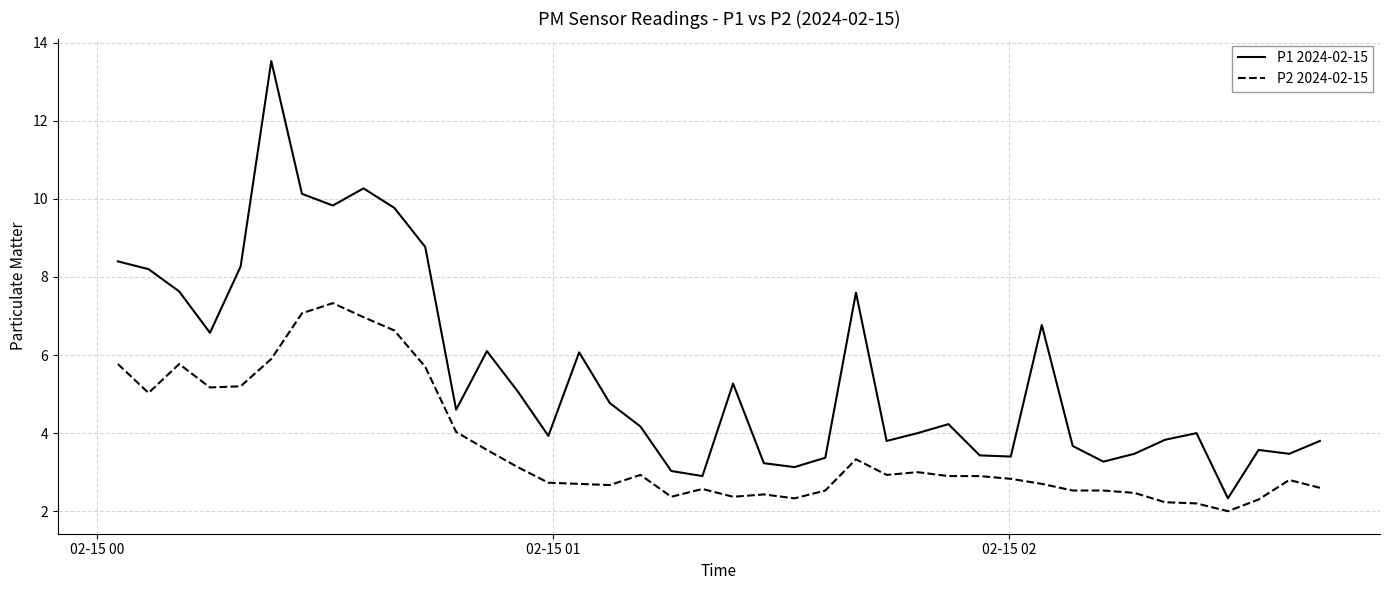

What is the maximum value shown in the chart?

13.5